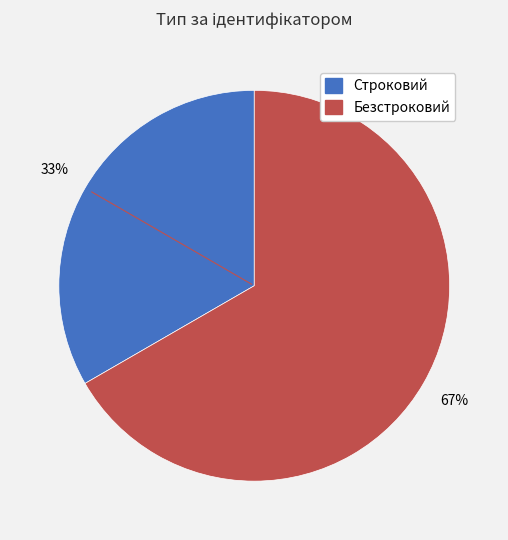

Does any single category account for the majority?

Yes